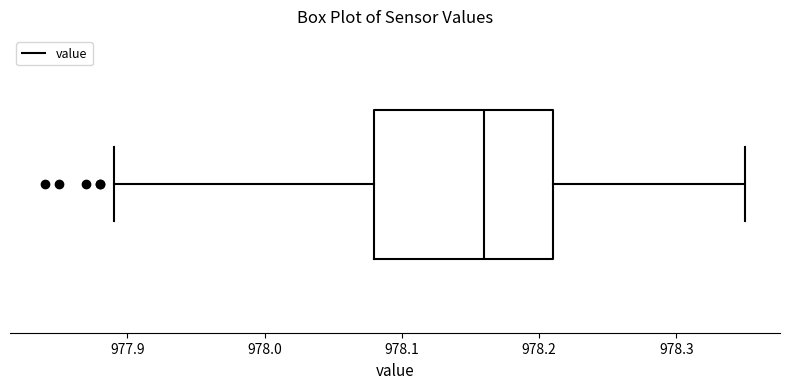

Read this box plot against the x-axis: the position of the median line, the range covered by the box, and the ends of both whiskers. The values are not printed on the chart, so give them approximately, as read against the axis.

median 978.16, box 978.08 to 978.21, whiskers 977.89 to 978.35